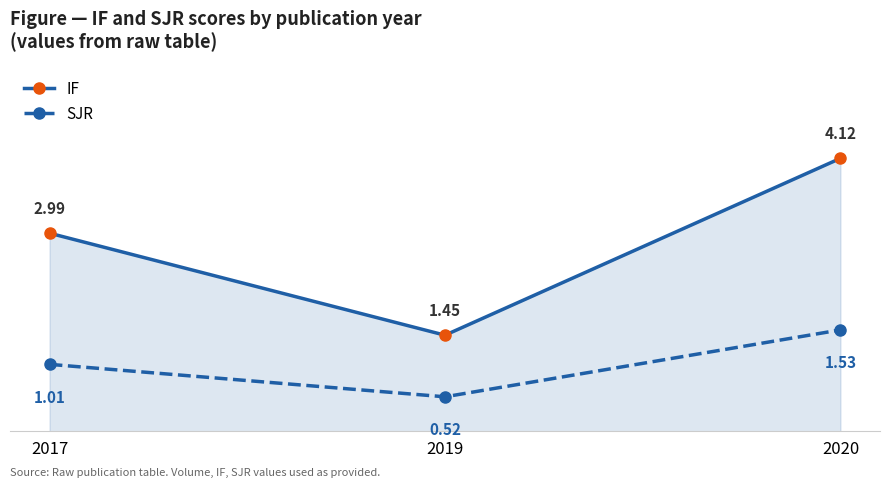

What is the difference between the IF values at 2020 and 2017?

1.1